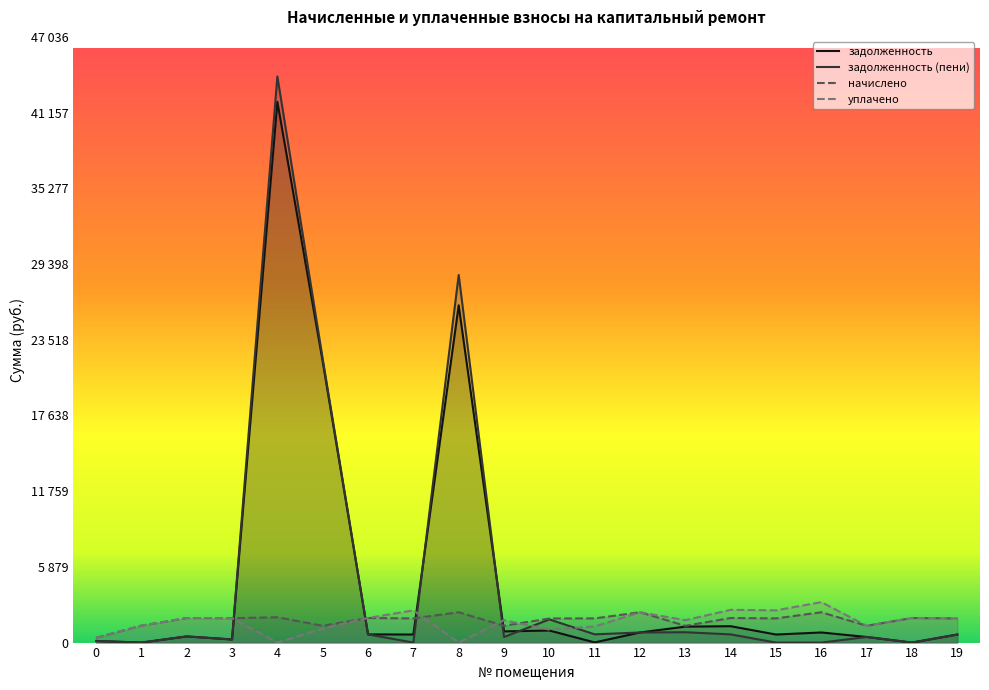

In уплачено, how many points are higher than both neighbors (excluding endpoints)?

7